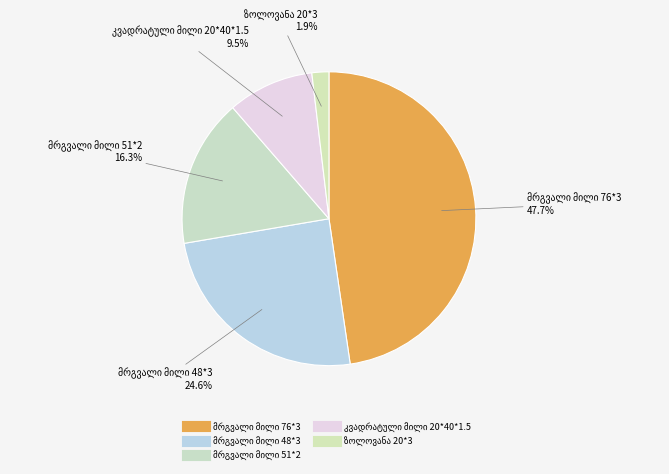

To the nearest percent, what is the average slice percentage?

20%